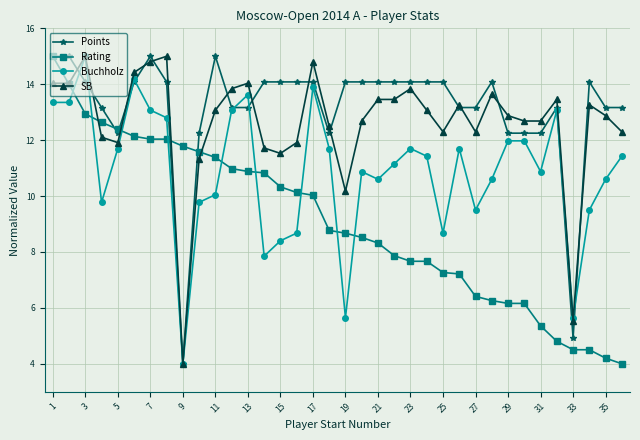

What are all the series names shown in the legend?

Points, Rating, Buchholz, SB